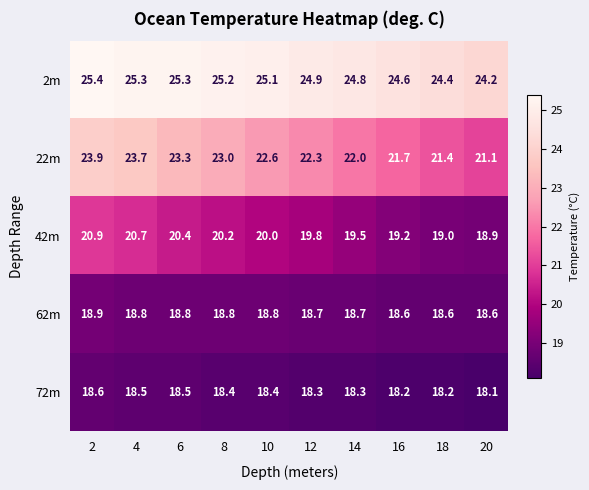

Between 4 and 8, which series saw the biggest shift?

22m